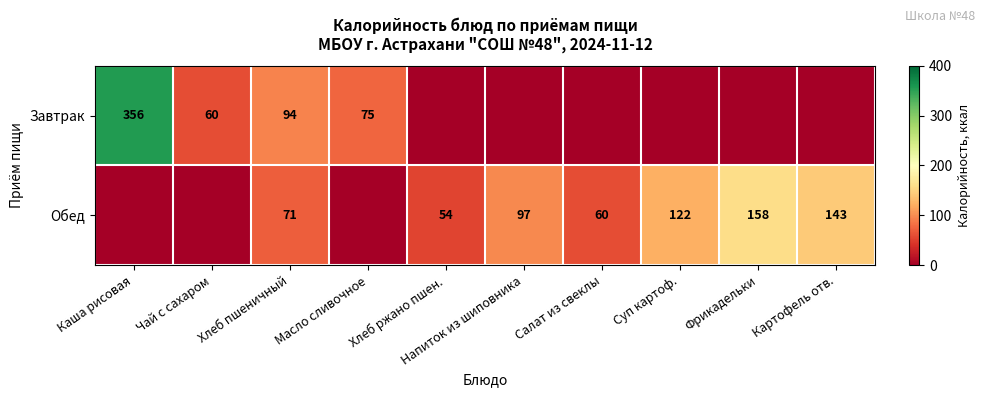

True or false: Завтрак has a value of 129 at Масло сливочное.

False